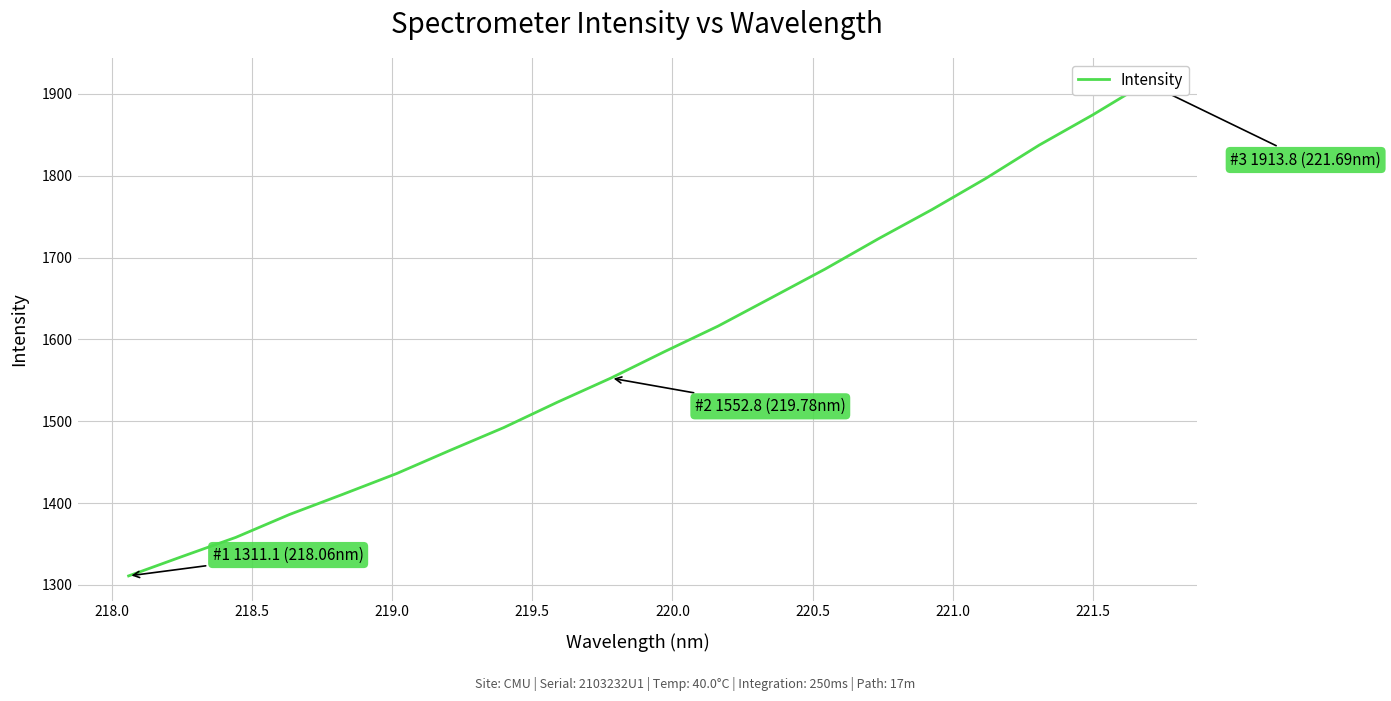

Is this an area chart (filled region under the line)?

No